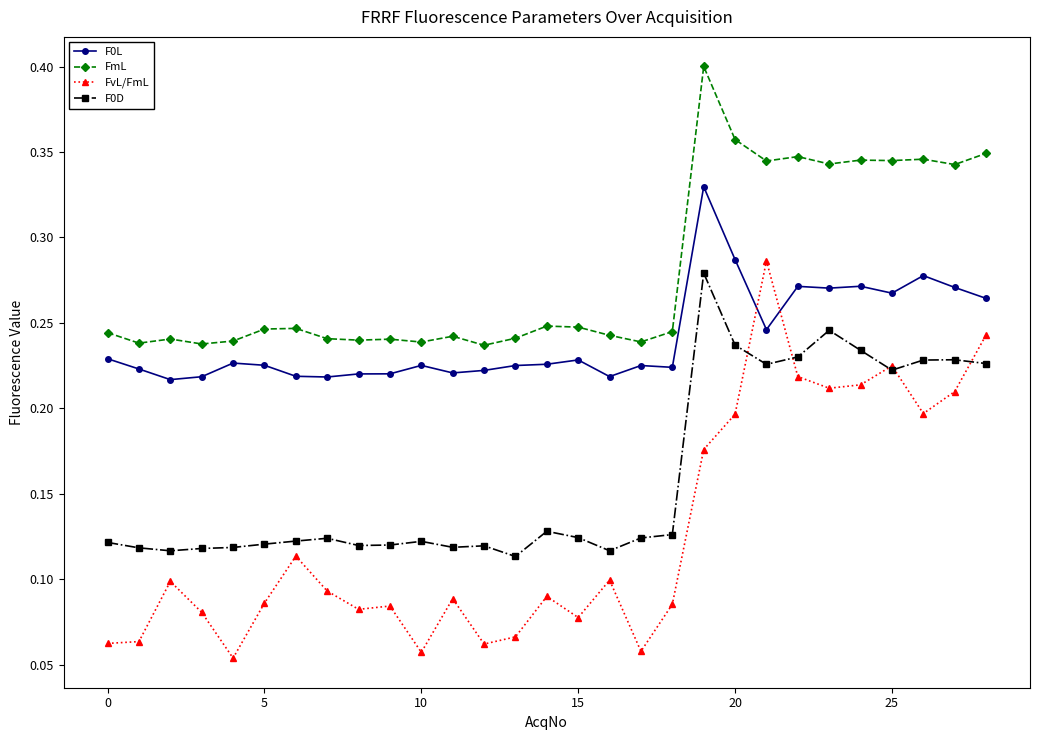

Which series has the largest range (max minus min)?

FvL/FmL